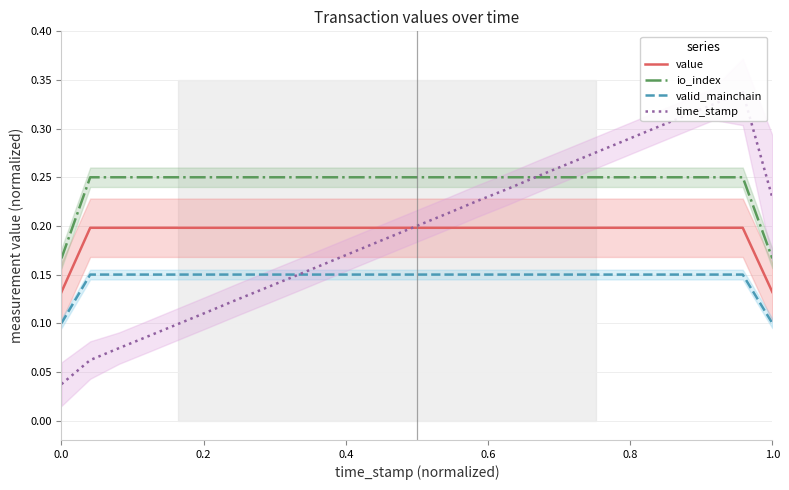

How many lines are shown in the chart?

4